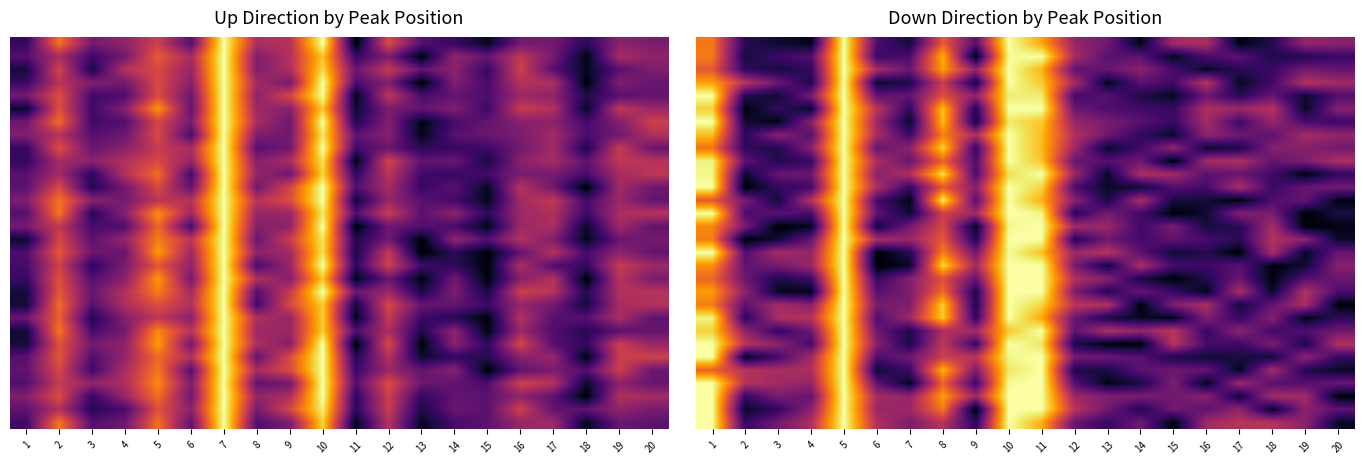

At how many categories does at least one series exceed 0?

20